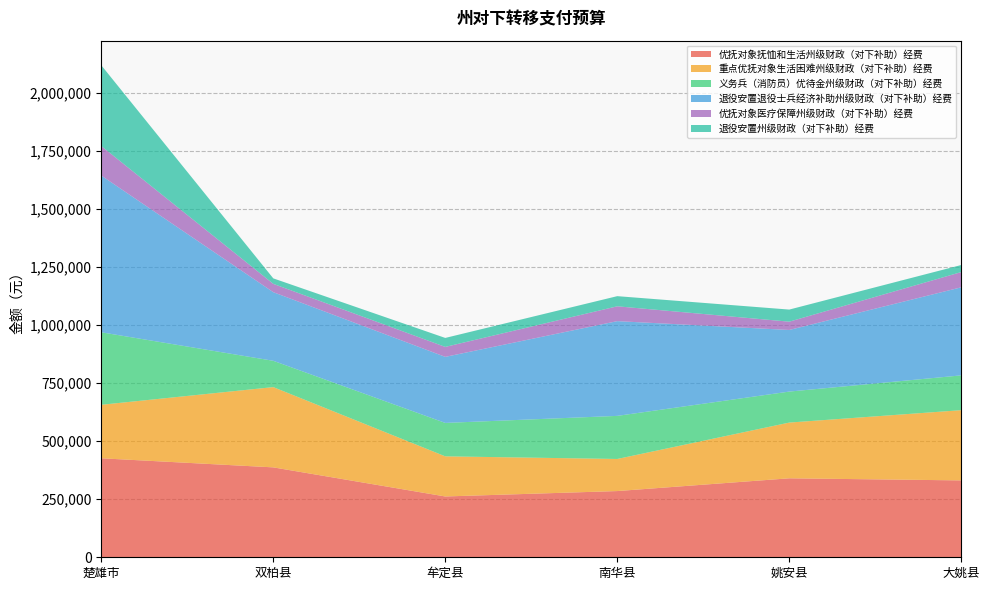

Reading right to left, what are all the values shown in this chart?

优抚对象抚恤和生活州级财政（对下补助）经费: 大姚县=331000	姚安县=340000	南华县=285100	牟定县=261800	双柏县=387100	楚雄市=426200
重点优抚对象生活困难州级财政（对下补助）经费: 大姚县=302400	姚安县=240000	南华县=138200	牟定县=172800	双柏县=345600	楚雄市=230400
义务兵（消防员）优待金州级财政（对下补助）经费: 大姚县=149800	姚安县=133400	南华县=185500	牟定县=143900	双柏县=113300	楚雄市=312100
退役安置退役士兵经济补助州级财政（对下补助）经费: 大姚县=379200	姚安县=265300	南华县=407900	牟定县=284400	双柏县=295400	楚雄市=674800
优抚对象医疗保障州级财政（对下补助）经费: 大姚县=65600	姚安县=35700	南华县=63900	牟定县=42900	双柏县=35900	楚雄市=127100
退役安置州级财政（对下补助）经费: 大姚县=30400	姚安县=52100	南华县=43700	牟定县=38600	双柏县=23600	楚雄市=347800